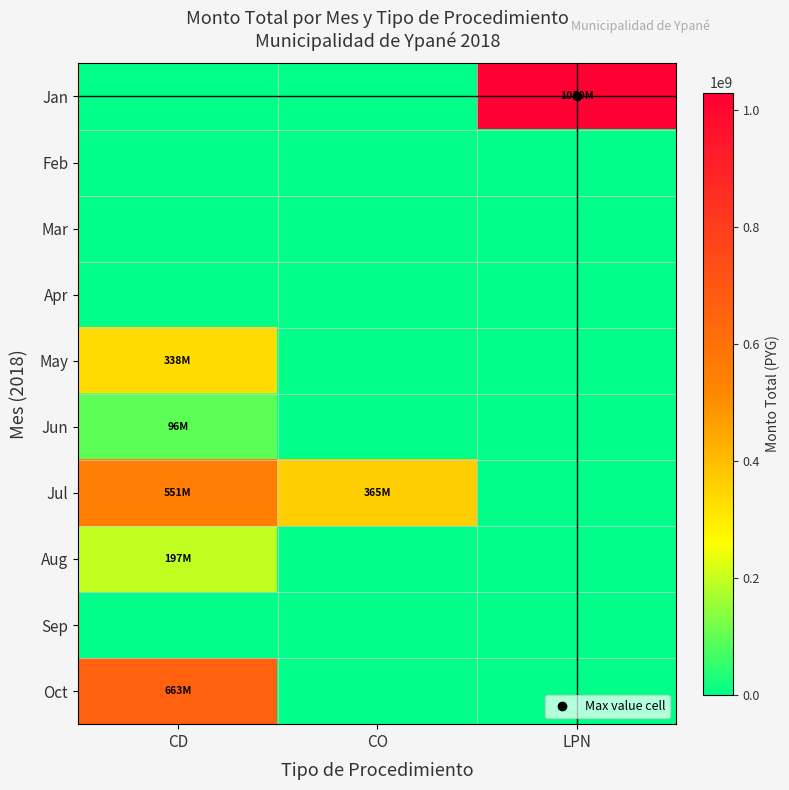

What is the total value across all series at CD?

1844323720